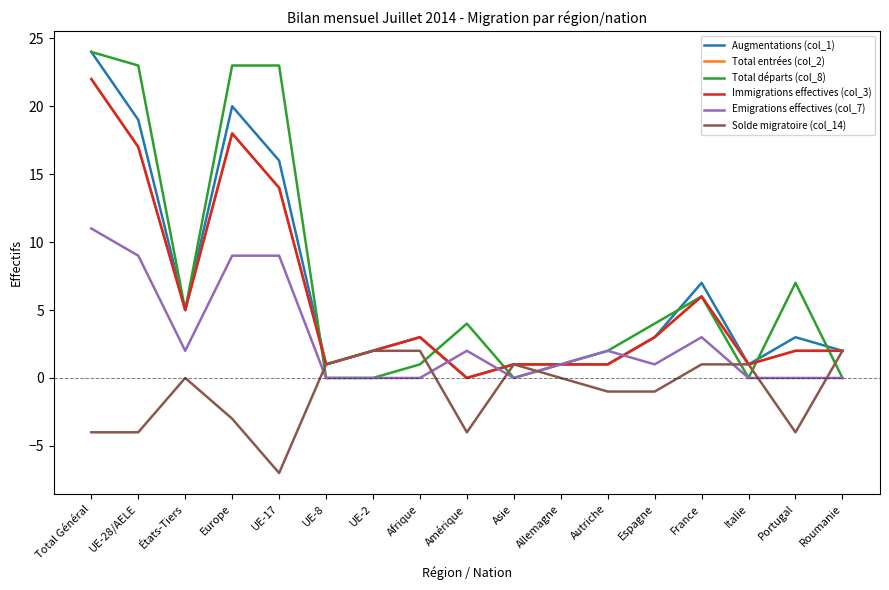

Is this an area chart (filled region under the line)?

No